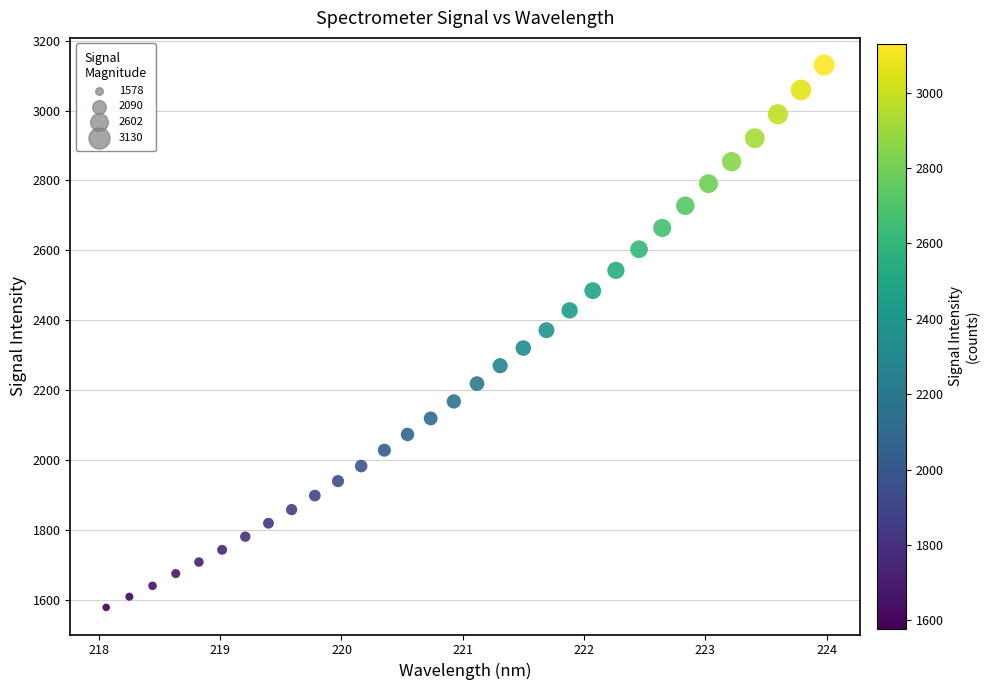

What is the range of X values (max minus min)?

5.9